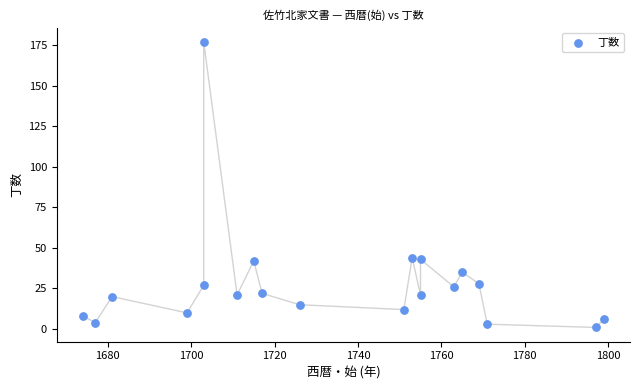

What is the range of X values (max minus min)?

125